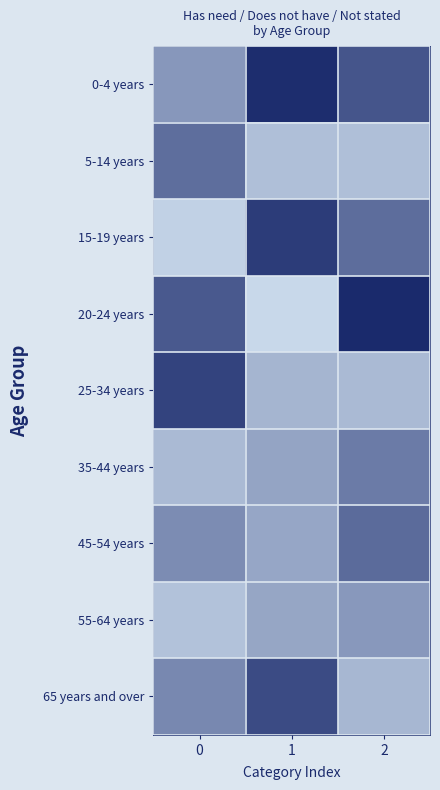

Which category has the lowest value across all series?

1